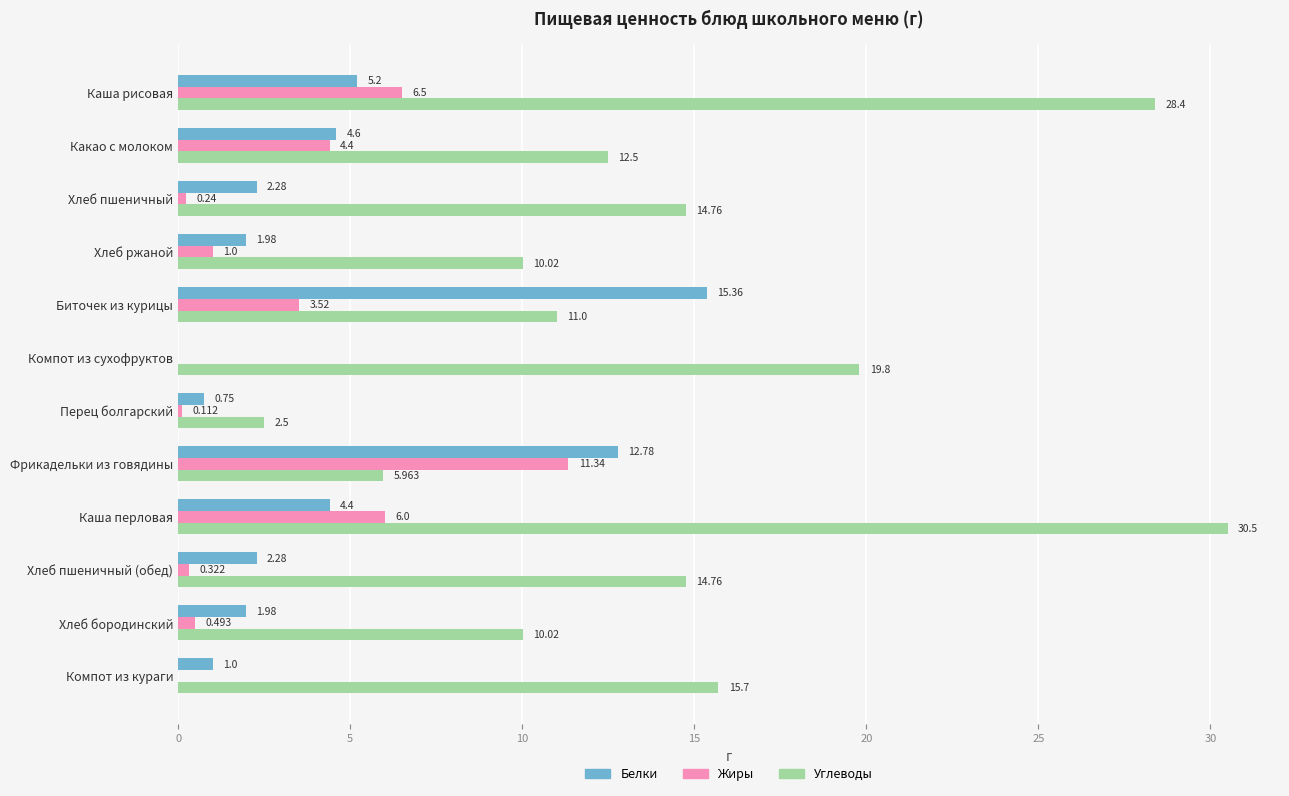

At which label is Углеводы closest to 16?

Компот из кураги